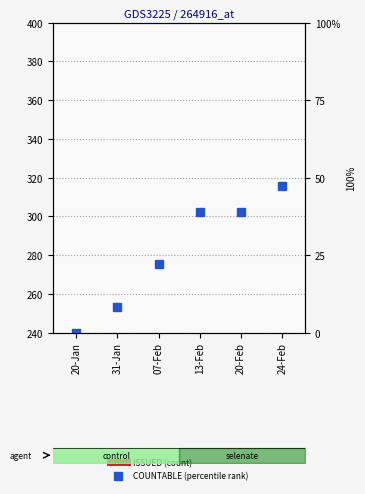

Is it true that COUNTABLE (percentile rank) equals 47.2 at 24-Feb?

True